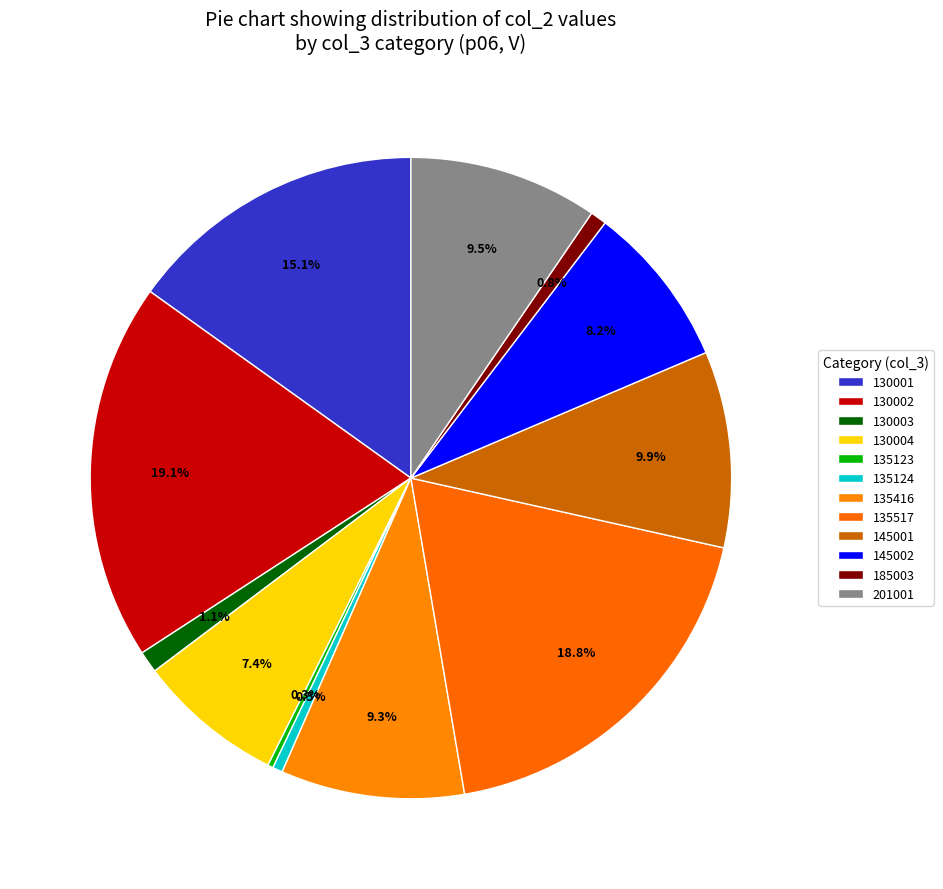

To the nearest percent, what percentage of the pie is 145001?

10%